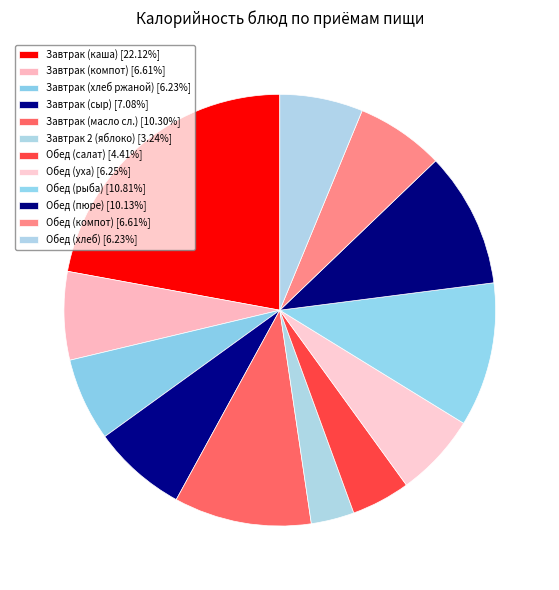

Does Завтрак (хлеб ржаной) account for over 50% of the chart?

No